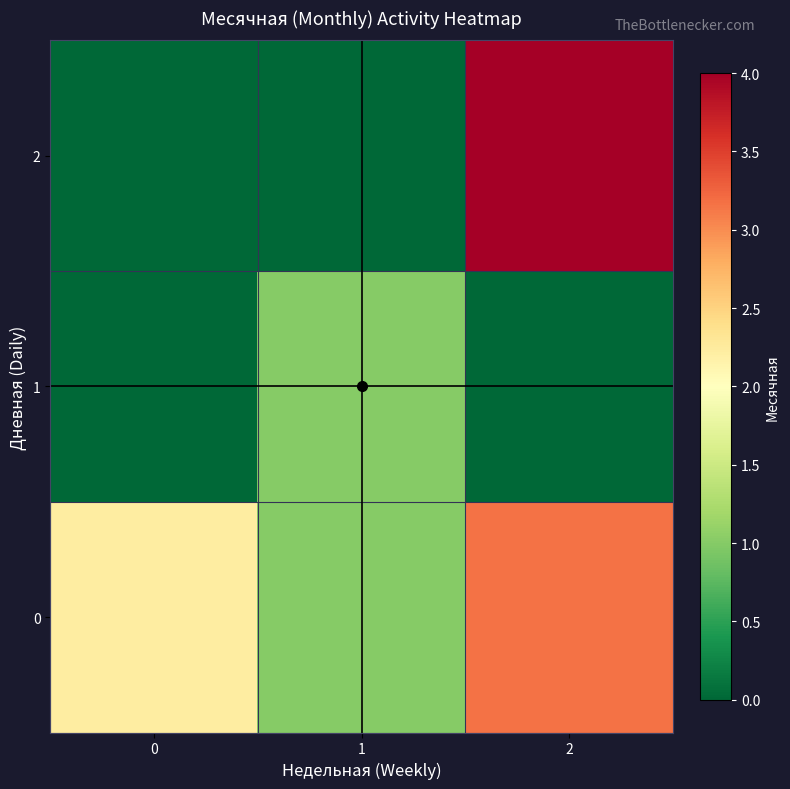

Reading left to right, transcribe all the data shown in this chart.

0: 0=2.2	1=1.0	2=3.2
1: 0=0.0	1=1.0	2=0.0
2: 0=0.0	1=0.0	2=4.0